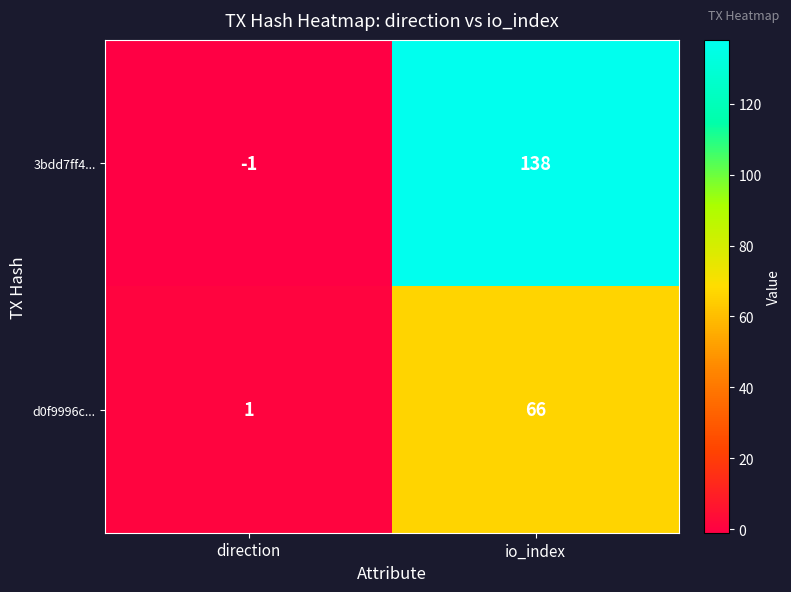

What is the sum of all 3bdd7ff4... values?

137